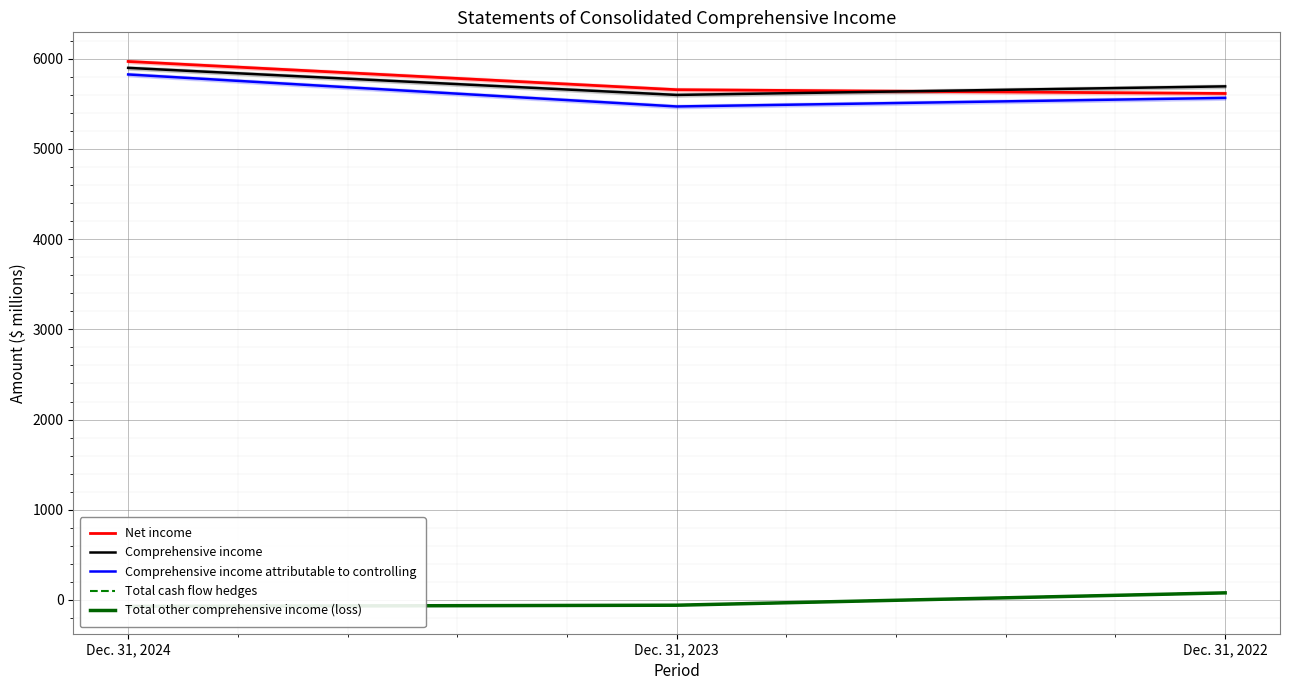

What is the difference between the maximum and minimum values in the Net income series?

355